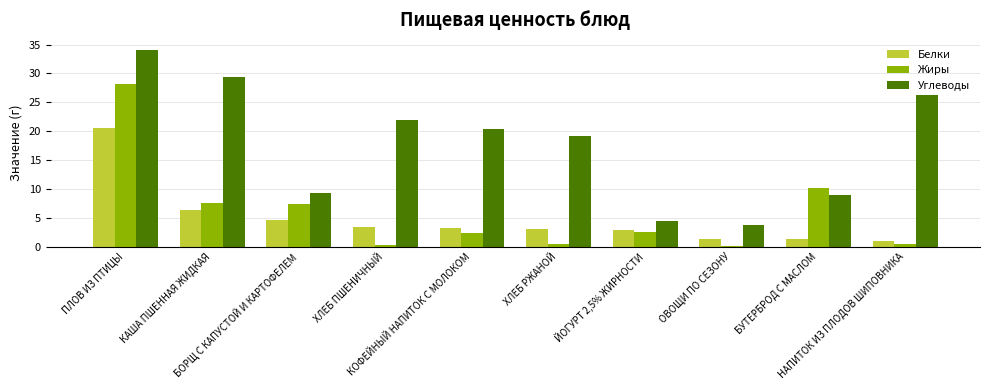

What is the sum of all Белки values?

47.5